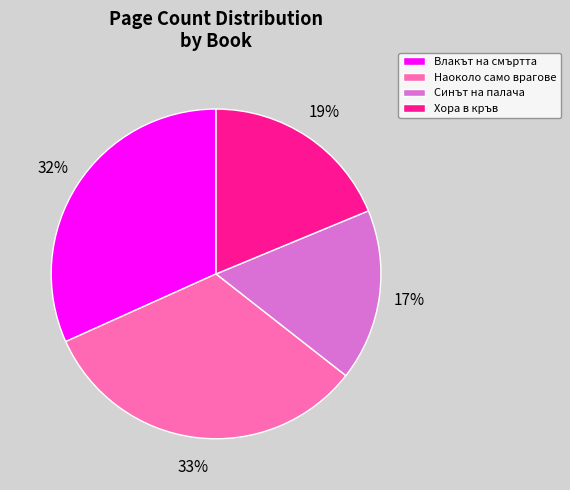

What is the ratio of the value at Влакът на смъртта to the value at Синът на палача?

1.9